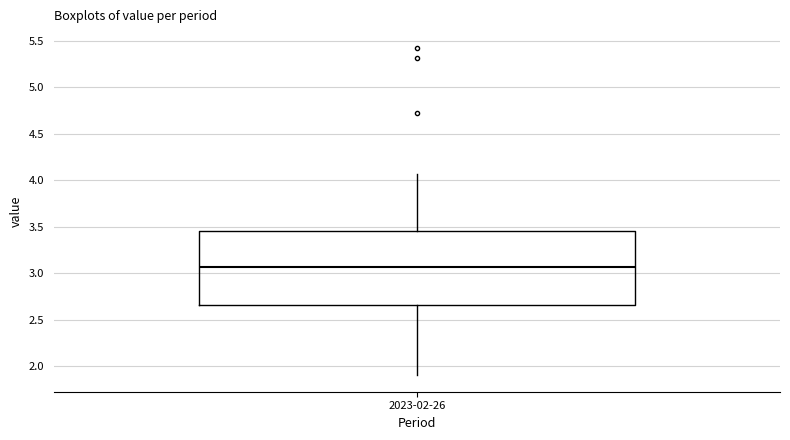

Read this box plot against the y-axis: the position of the median line, the range covered by the box, and the ends of both whiskers. The values are not printed on the chart, so give them approximately, as read against the axis.

median 3.05, box 2.65 to 3.45, whiskers 1.90 to 4.05